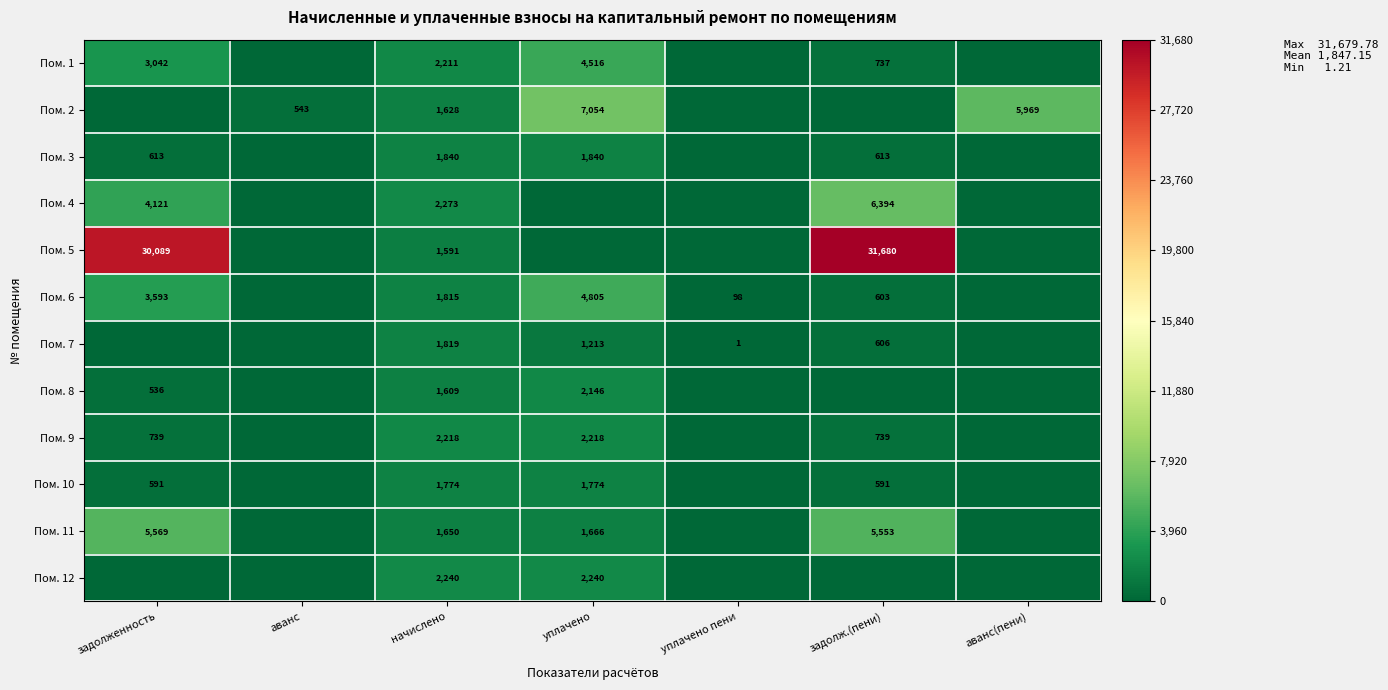

What is the difference between the Пом. 6 values at начислено and задолж.(пени)?

1212